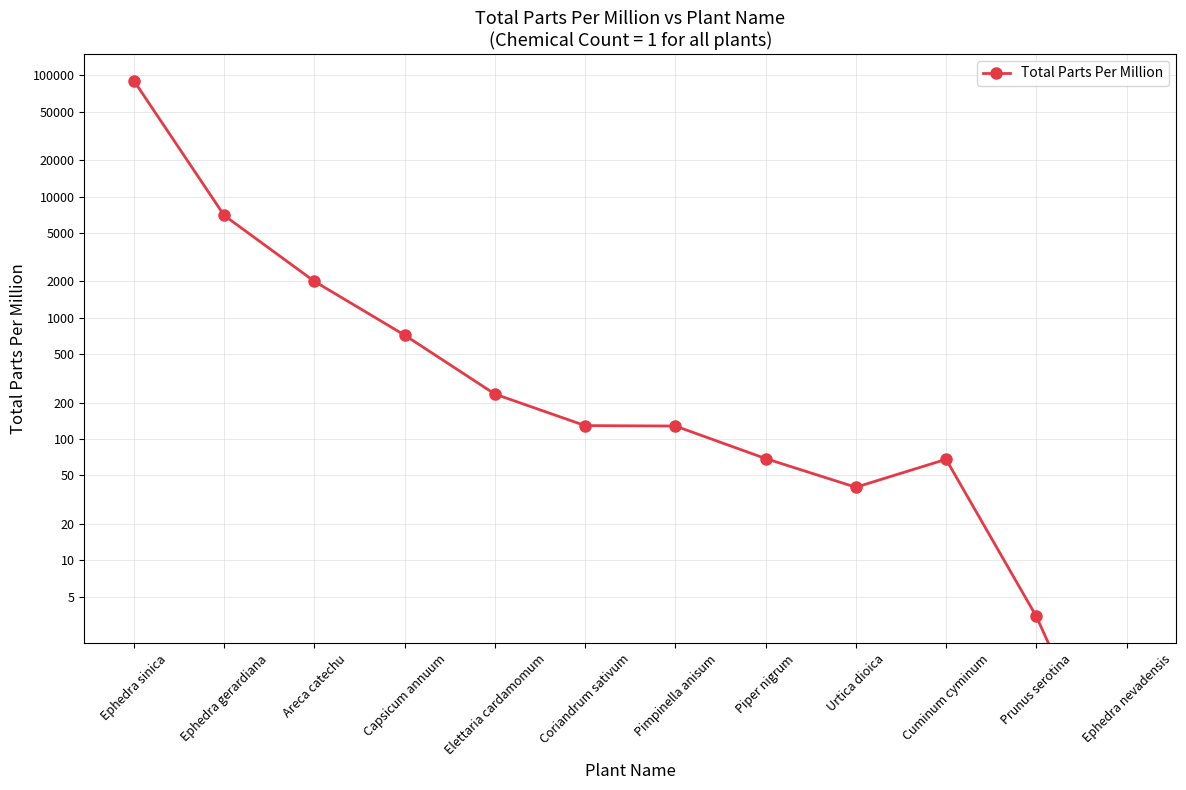

What is the sum of the values at Areca catechu and Elettaria cardamomum?

2235.0